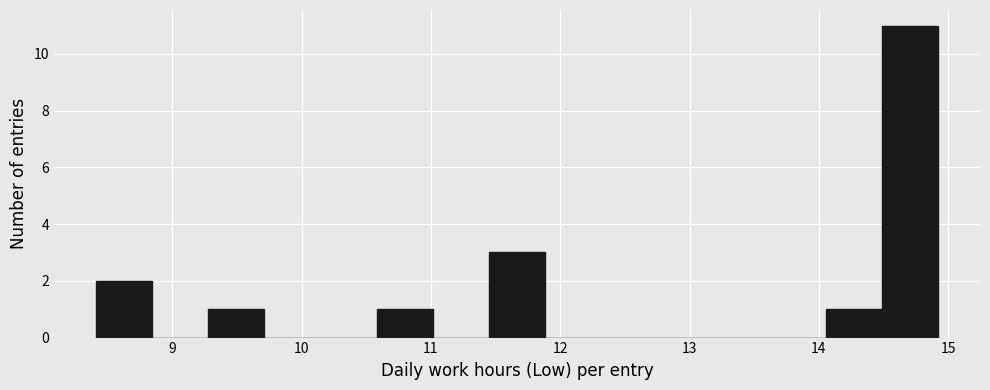

Which range on the x-axis has the tallest bar?

14.5 to 14.9